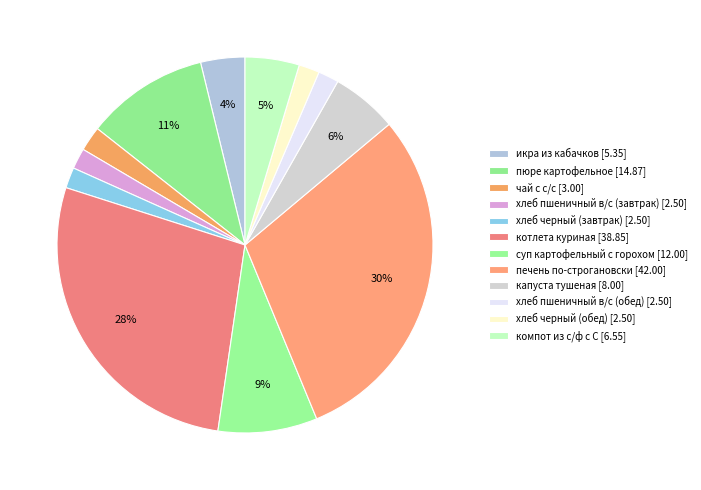

Rank the categories by value from lowest to highest.

хлеб пшеничный в/с (завтрак), хлеб черный (завтрак), хлеб пшеничный в/с (обед), хлеб черный (обед), чай с с/с, икра из кабачков, компот из с/ф с С, капуста тушеная, суп картофельный с горохом, пюре картофельное, котлета куриная, печень по-строгановски